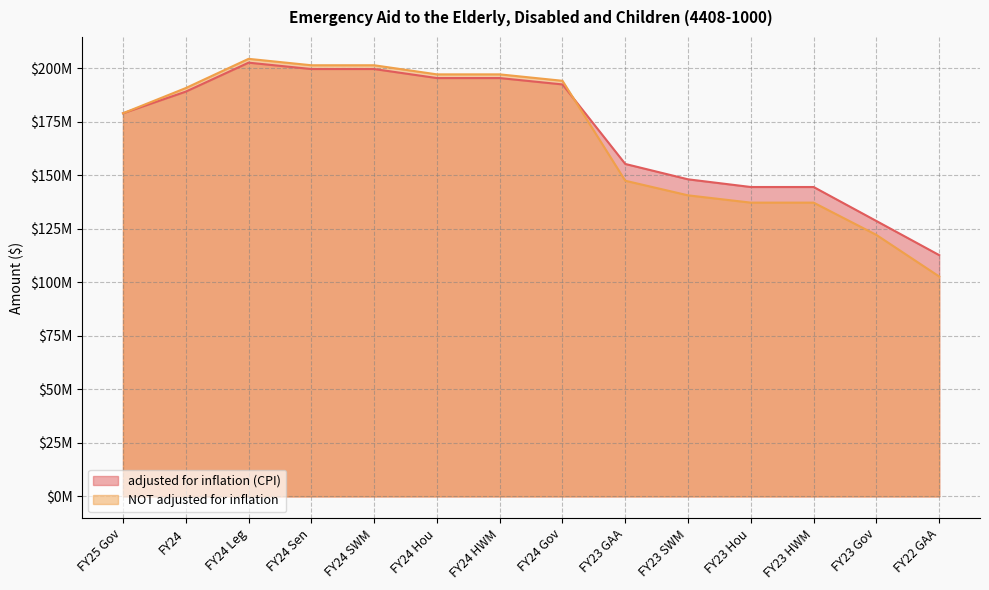

What is the difference between the adjusted for inflation (CPI) values at FY23 Hou and FY24 HWM?

50891956